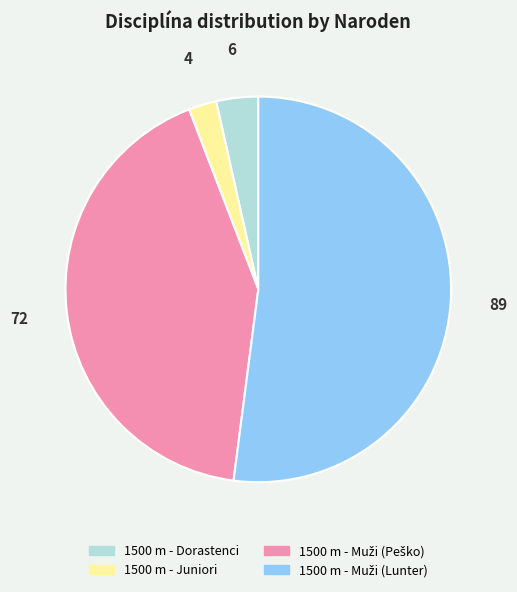

Which category has the smallest portion of the pie?

1500 m - Juniori